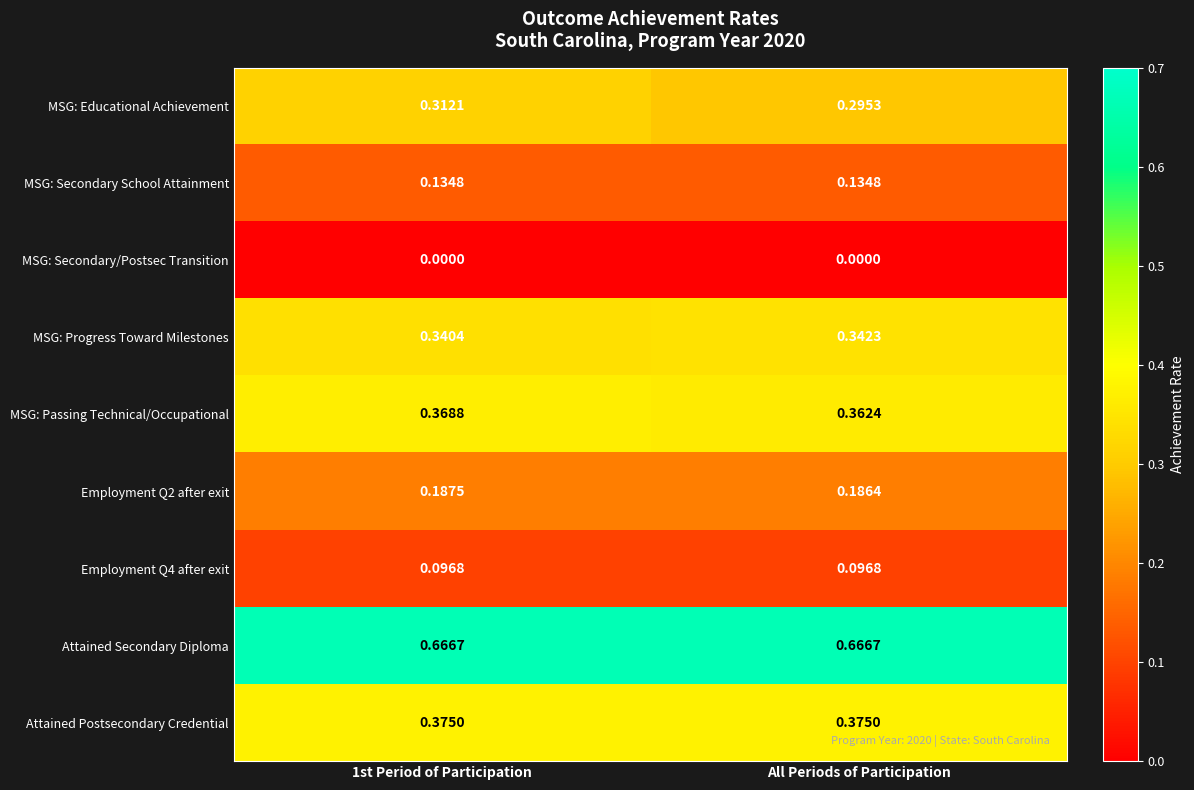

Between 1st Period of Participation and All Periods of Participation, which series saw the biggest shift?

MSG: Educational Achievement